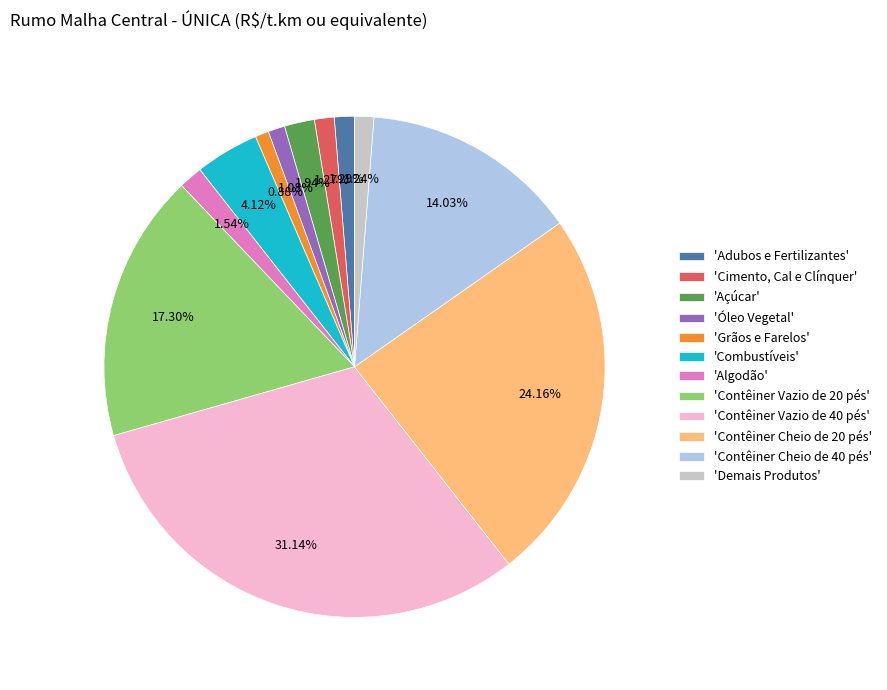

Does 'Contêiner Vazio de 40 pés' represent more than half of the total?

No